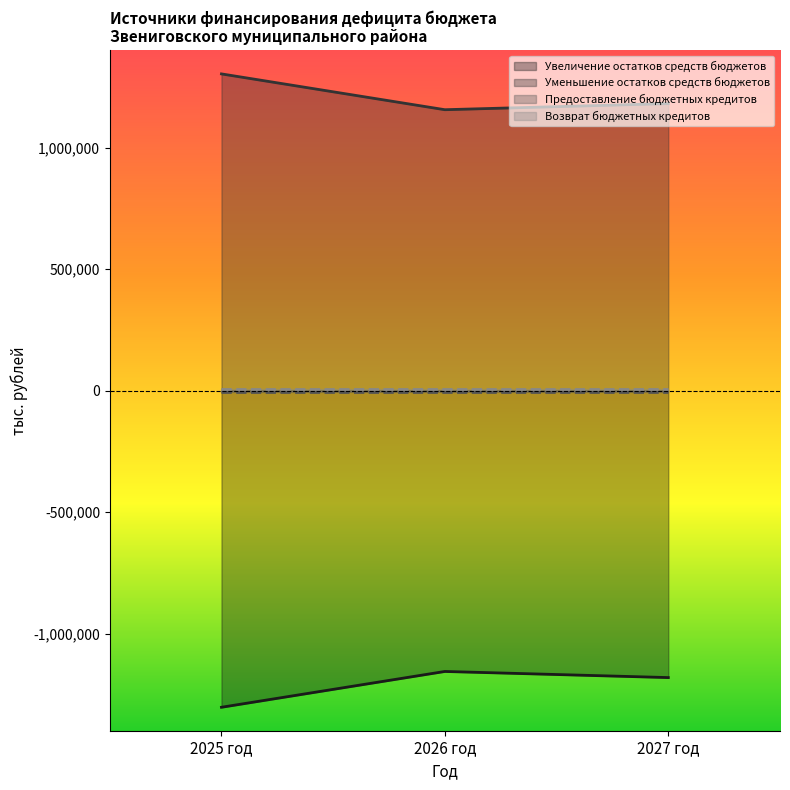

What is the lowest value of the Уменьшение остатков средств бюджетов series?

1156086.8